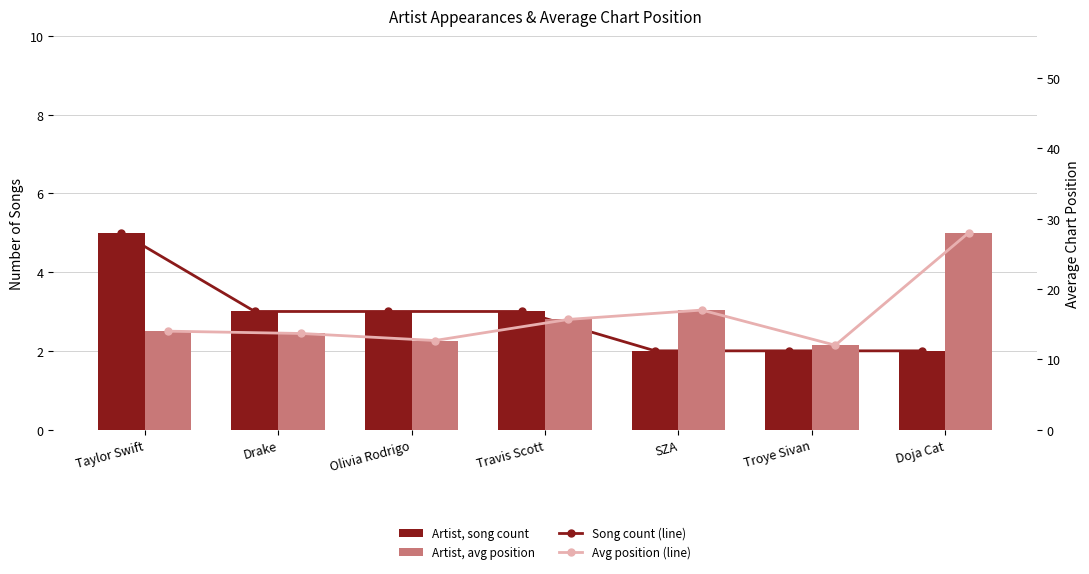

The Song Count series shows 2.0 at SZA. True or false?

True